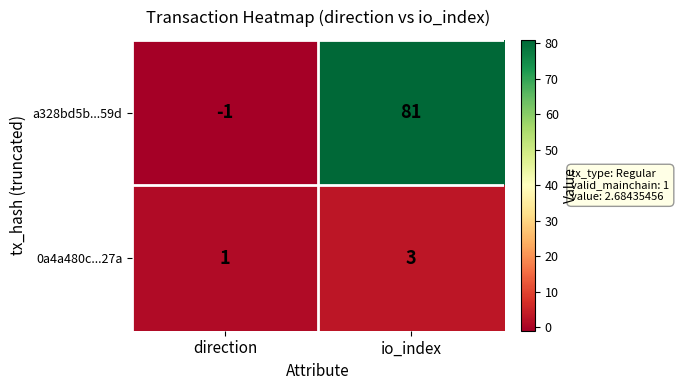

Between direction and io_index, which series saw the biggest shift?

a328bd5b...59d